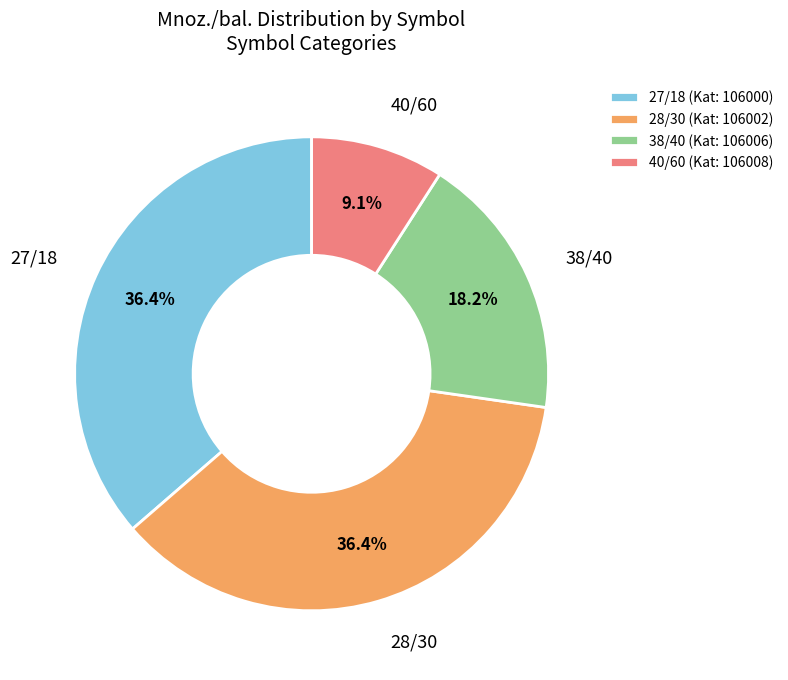

The 38/40 slice represents 26% of the pie. True or false?

False